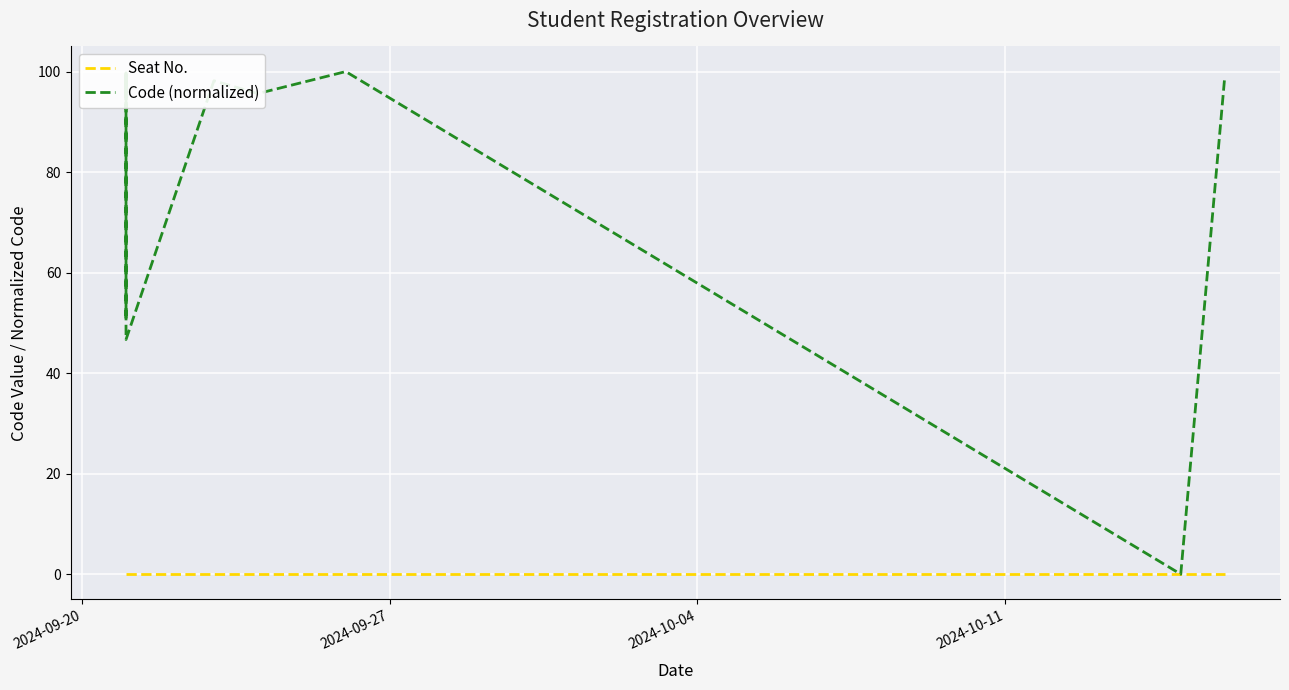

True or false: Seat No. has more than 0 points higher than both neighbors.

False